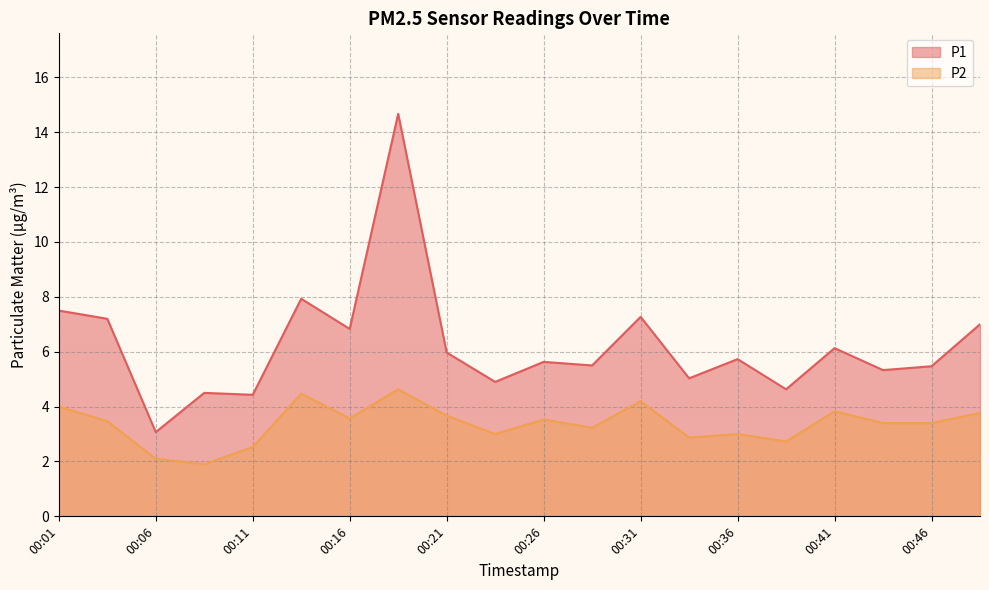

What is the difference between the highest and lowest values at 00:43?

1.9